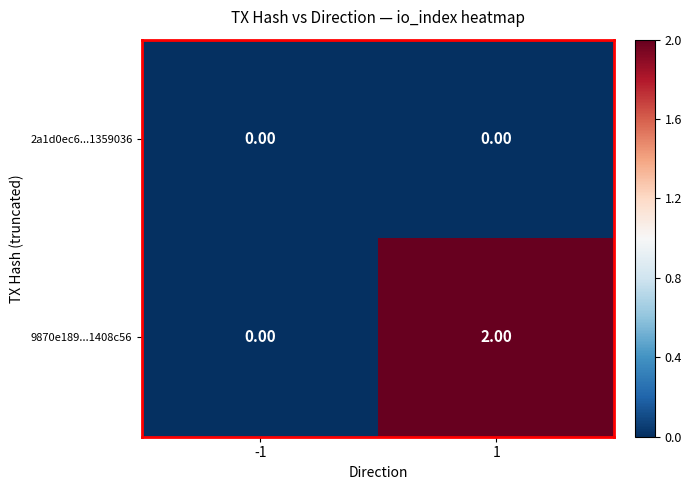

List the series in order of their overall mean, highest first.

9870e189...1408c56, 2a1d0ec6...1359036